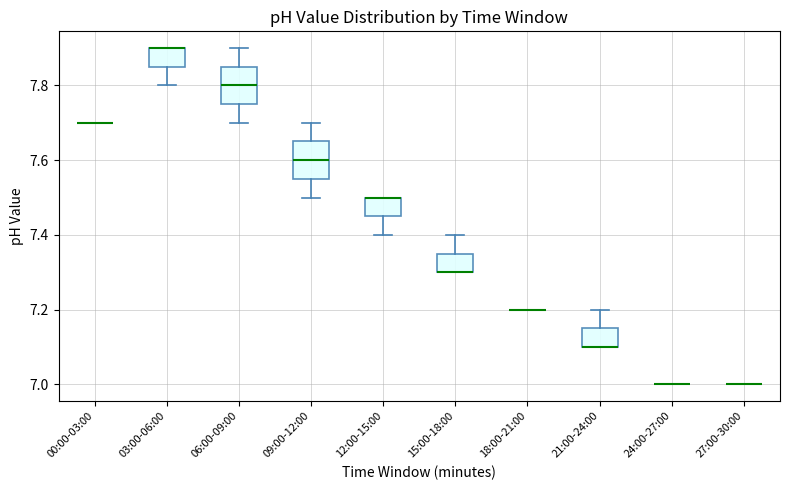

Reading left to right, read every box against the y-axis: the position of its median line, the range the box covers, and the ends of its whiskers. The values are not printed on the chart, so give them approximately, as read against the axis.

00:00-03:00: box collapsed to a line at 7.70, whiskers 7.70 to 7.70
03:00-06:00: median 7.90 (drawn on the box's upper edge), box 7.86 to 7.90, whiskers 7.80 to 7.90
06:00-09:00: median 7.80, box 7.76 to 7.86, whiskers 7.70 to 7.90
09:00-12:00: median 7.60, box 7.56 to 7.66, whiskers 7.50 to 7.70
12:00-15:00: median 7.50 (drawn on the box's upper edge), box 7.46 to 7.50, whiskers 7.40 to 7.50
15:00-18:00: median 7.30 (drawn on the box's lower edge), box 7.30 to 7.36, whiskers 7.30 to 7.40
18:00-21:00: box collapsed to a line at 7.20, whiskers 7.20 to 7.20
21:00-24:00: median 7.10 (drawn on the box's lower edge), box 7.10 to 7.16, whiskers 7.10 to 7.20
24:00-27:00: box collapsed to a line at 7.00, whiskers 7.00 to 7.00
27:00-30:00: box collapsed to a line at 7.00, whiskers 7.00 to 7.00